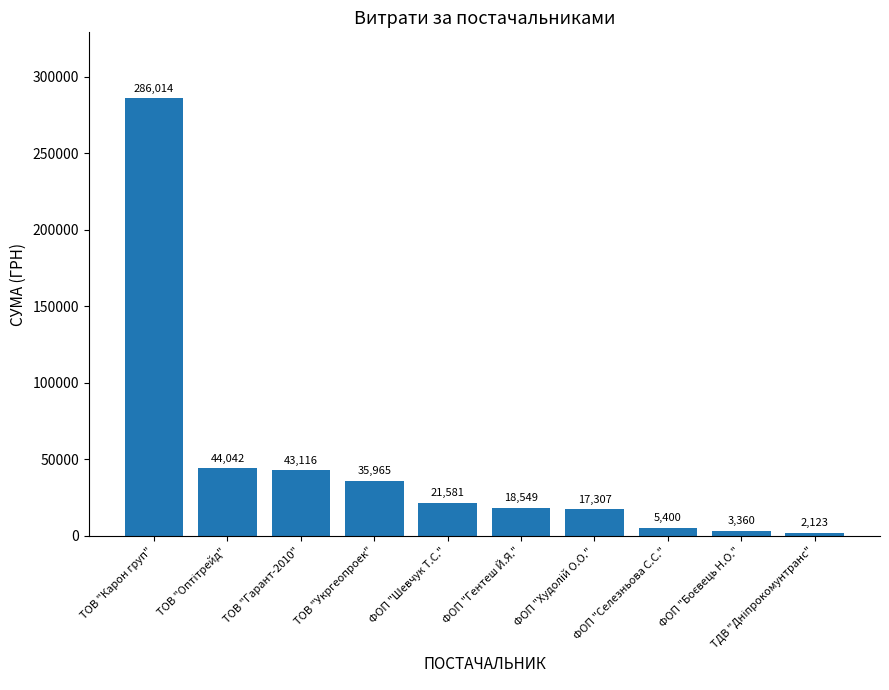

What is the average value?

47745.7